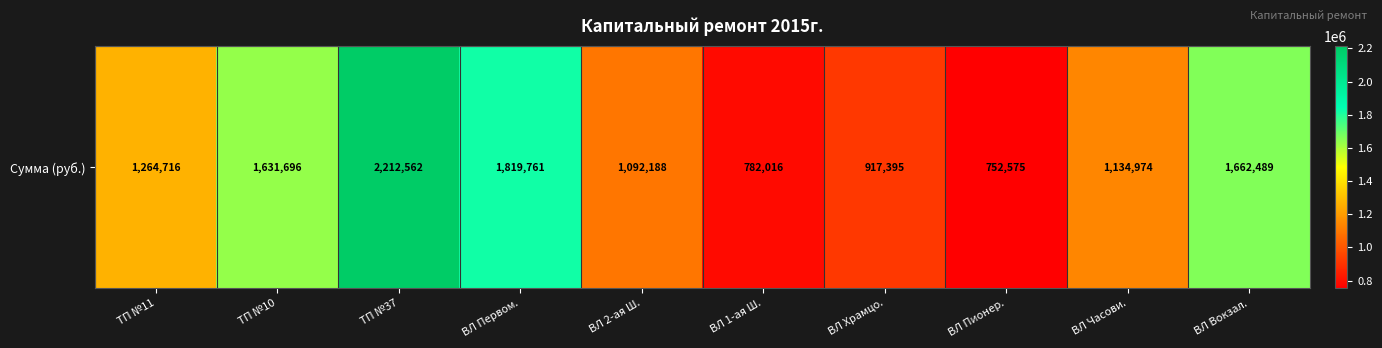

True or false: the data shows 1104416.9 at ВЛ 1-ая Ш..

False